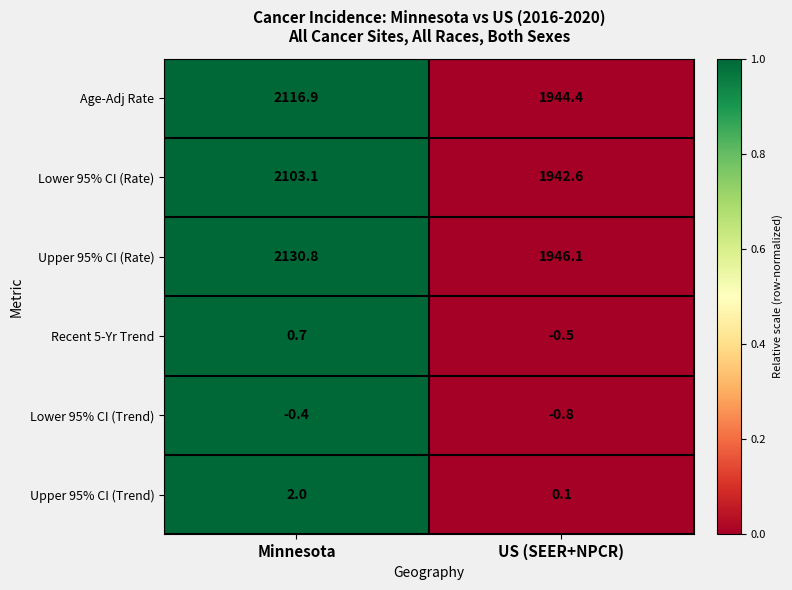

At which category does the chart reach its minimum across all series?

US (SEER+NPCR)